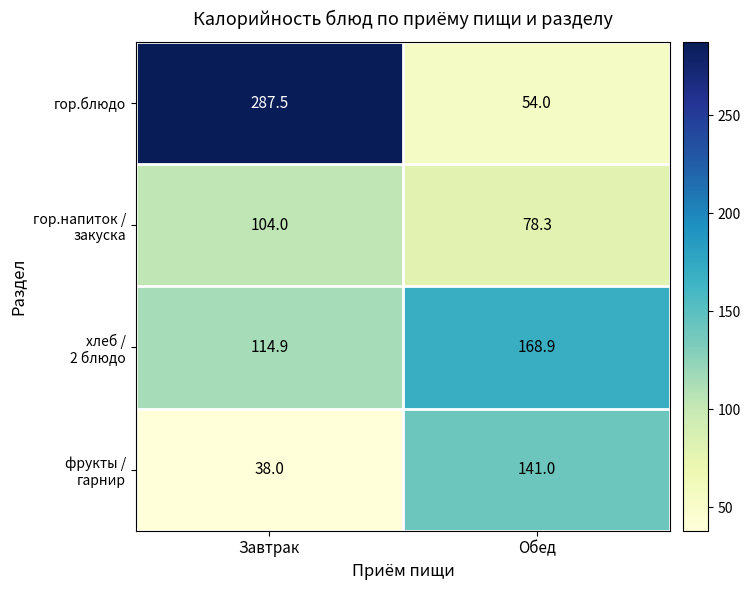

The гор.блюдо series shows 54.0 at Обед. True or false?

True